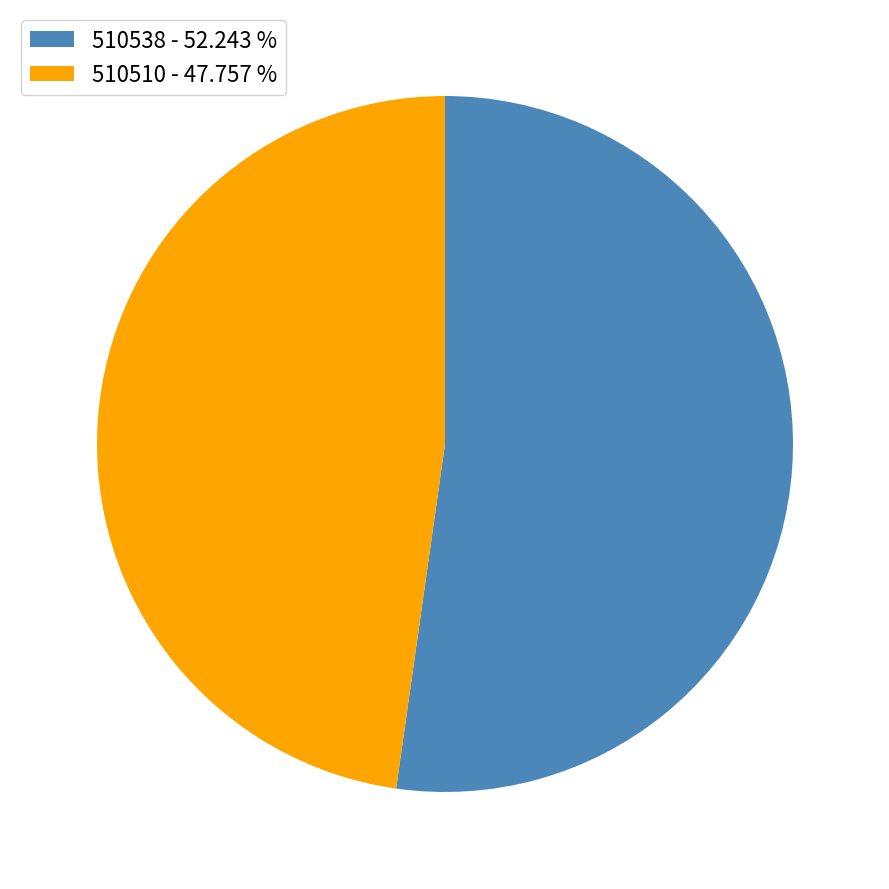

The 510510 slice represents 48% of the pie. True or false?

True